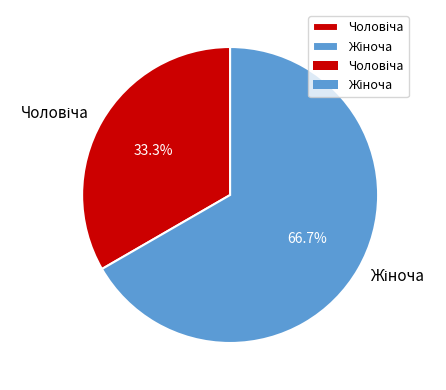

Combined, do Жіноча and Чоловіча account for over 50%?

Yes